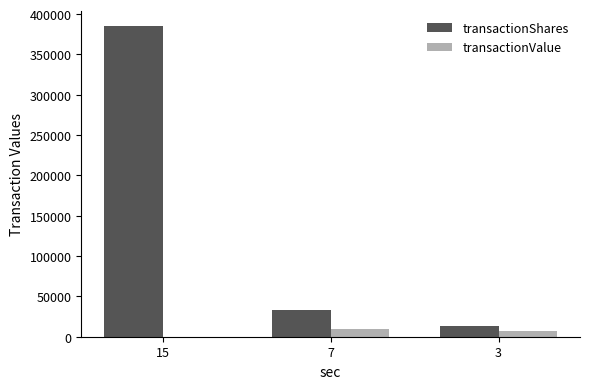

What is the greatest value displayed?

384867